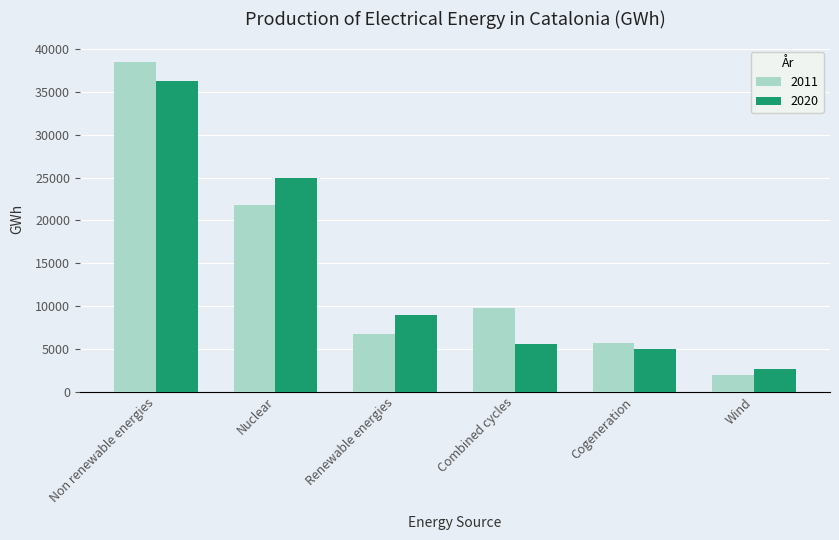

Rank the series by their maximum value, from highest to lowest.

2011, 2020